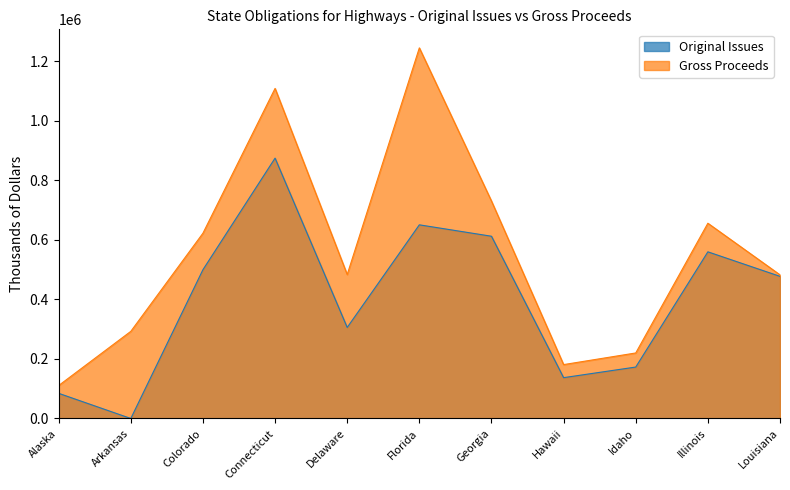

What is the difference between the highest and lowest values at Georgia?

118233.4